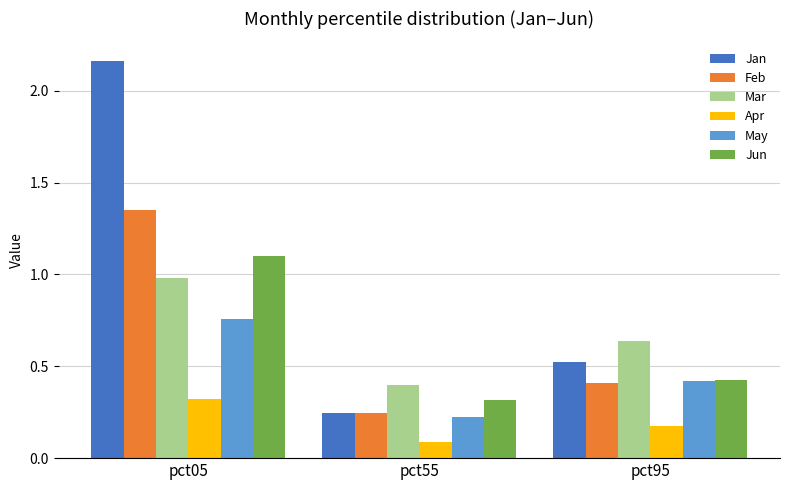

Is it true that Mar equals 1.0 at pct05?

True